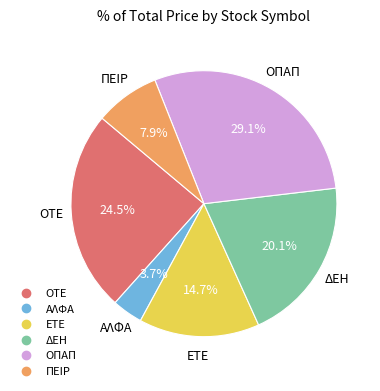

Rank the categories by value from highest to lowest.

ΟΠΑΠ, ΟΤΕ, ΔΕΗ, ΕΤΕ, ΠΕΙΡ, ΑΛΦΑ